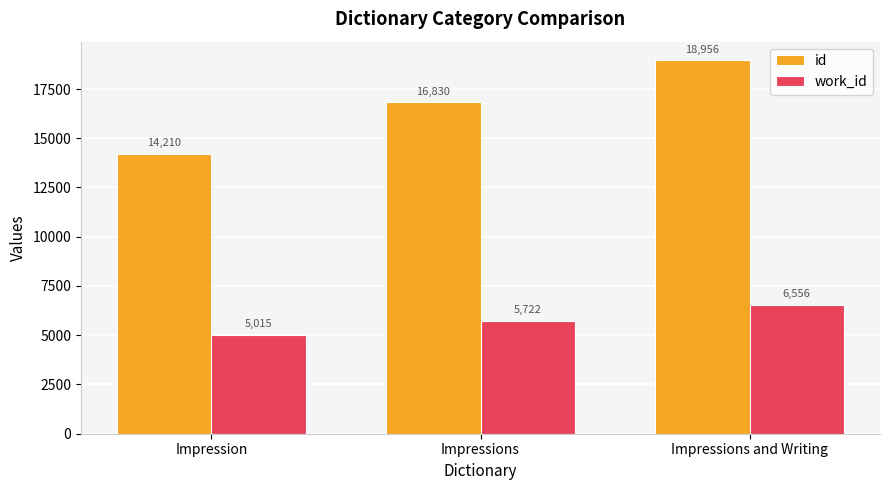

At which category is the sum across all series the highest?

Impressions and Writing